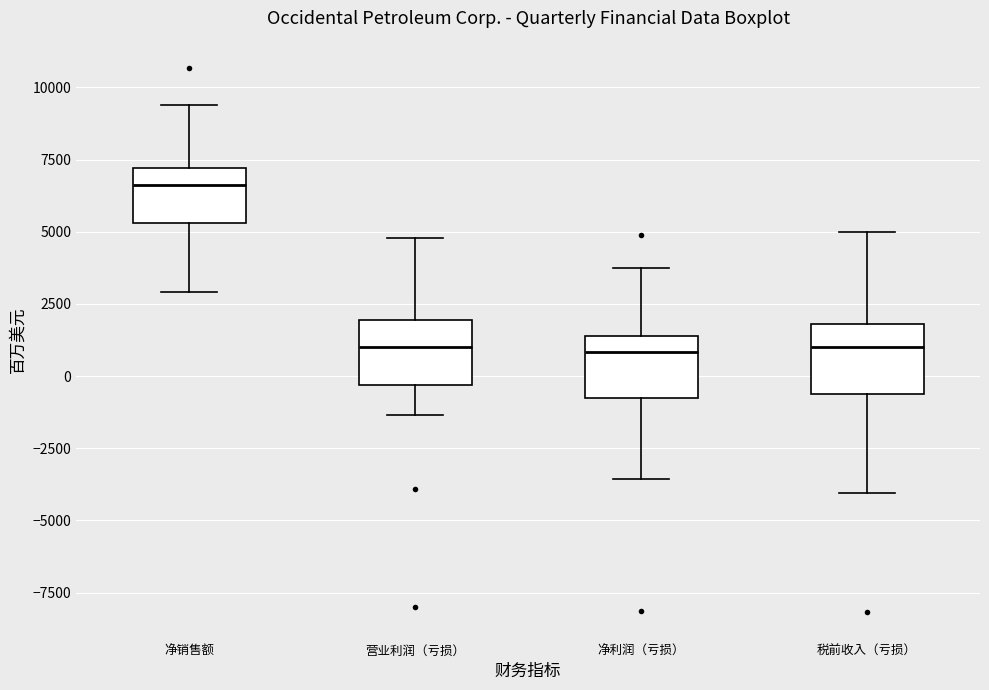

Where does the lower whisker of the box for 净利润（亏损） end on the y-axis? The values are not printed on the chart, so give them approximately, as read against the axis.

-3500